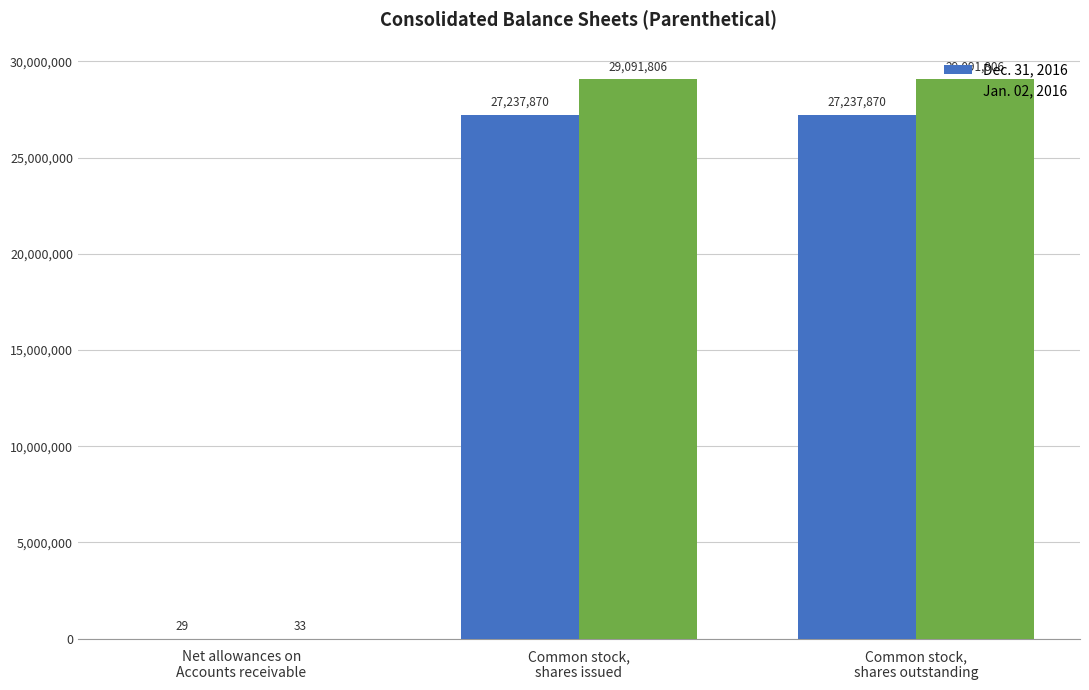

The value of Dec. 31, 2016 at Common stock,
shares outstanding is 10286824. True or false?

False